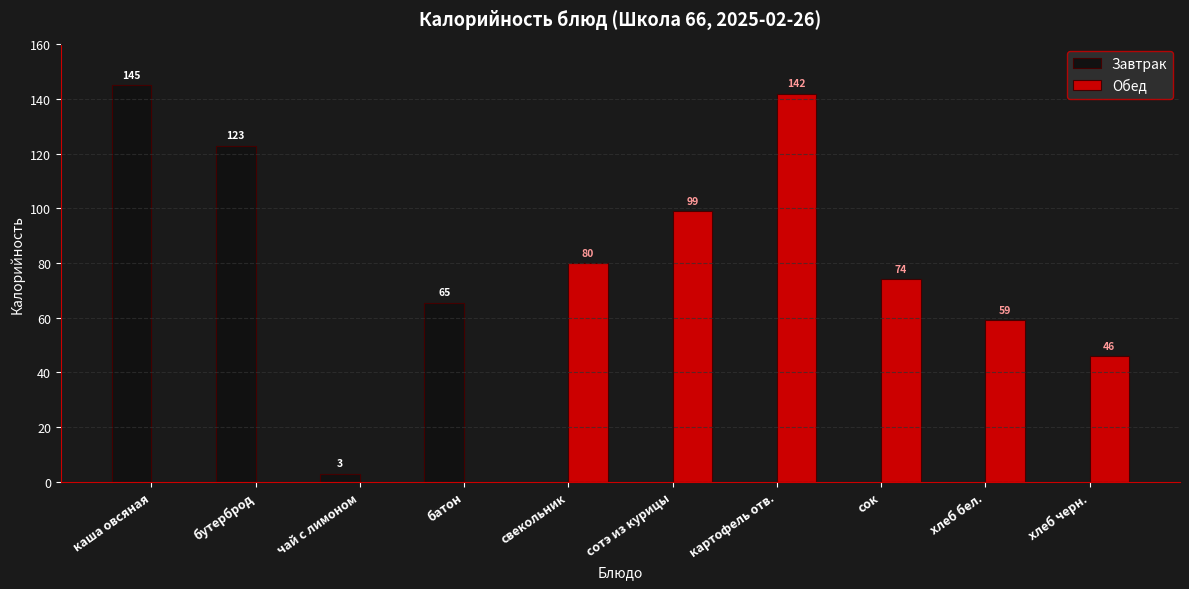

What is the highest value of the Завтрак series?

145.0